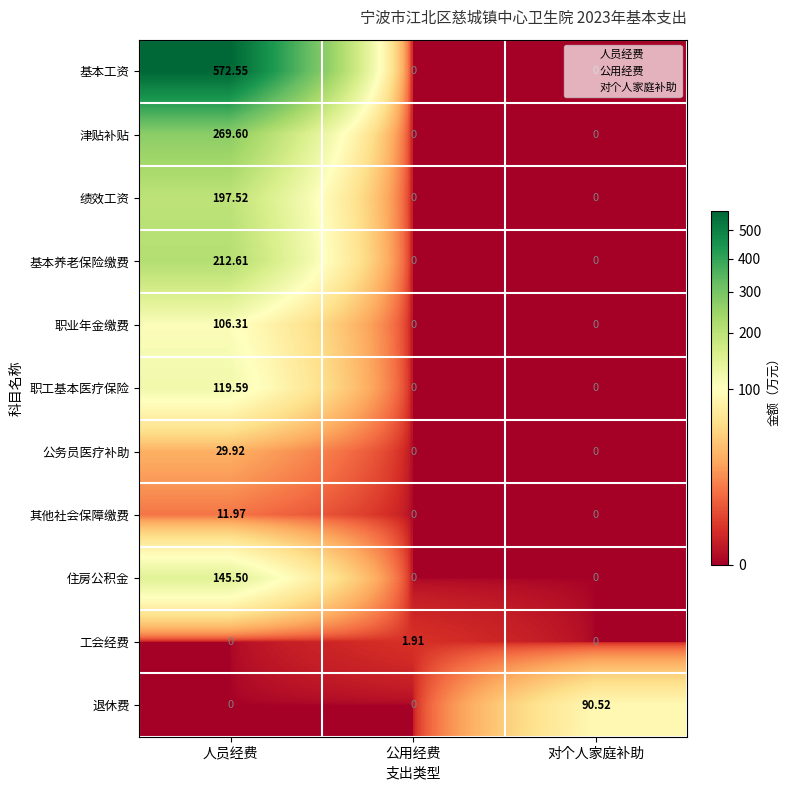

Between 人员经费 and 公用经费, which series saw the biggest shift?

基本工资